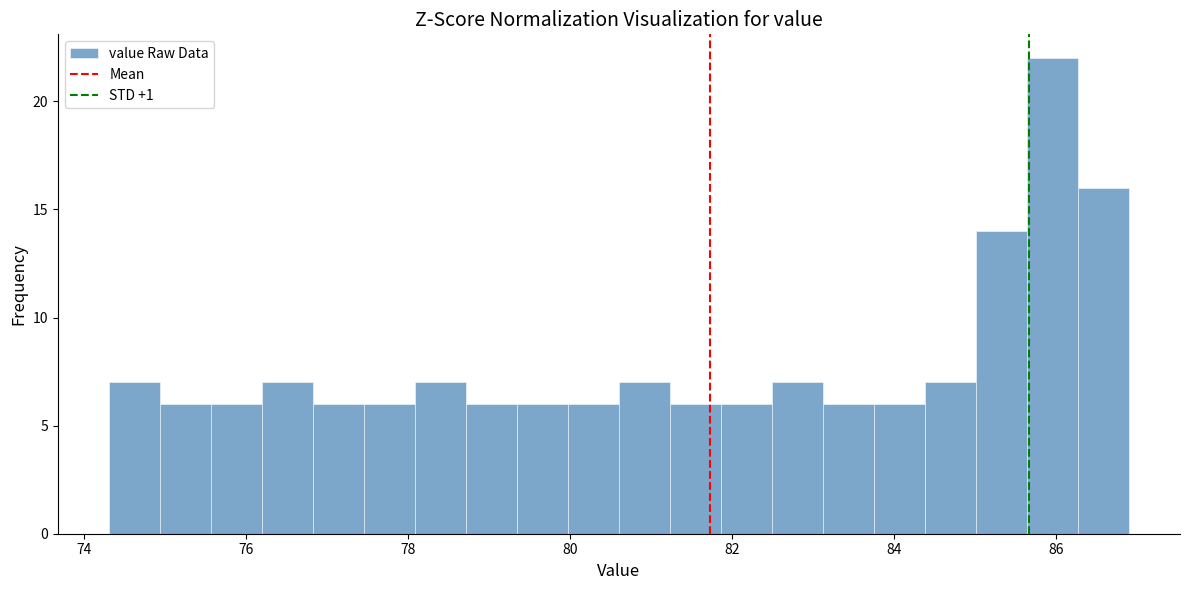

Read against the x-axis, roughly where is the centre of the tallest bar?

86.0